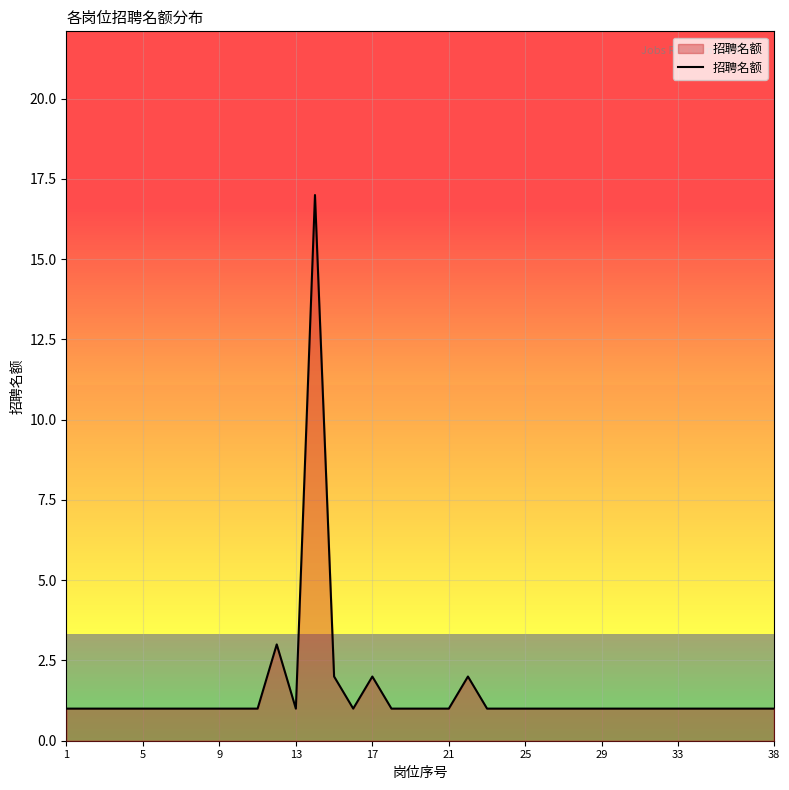

What is the maximum value shown in the chart?

17